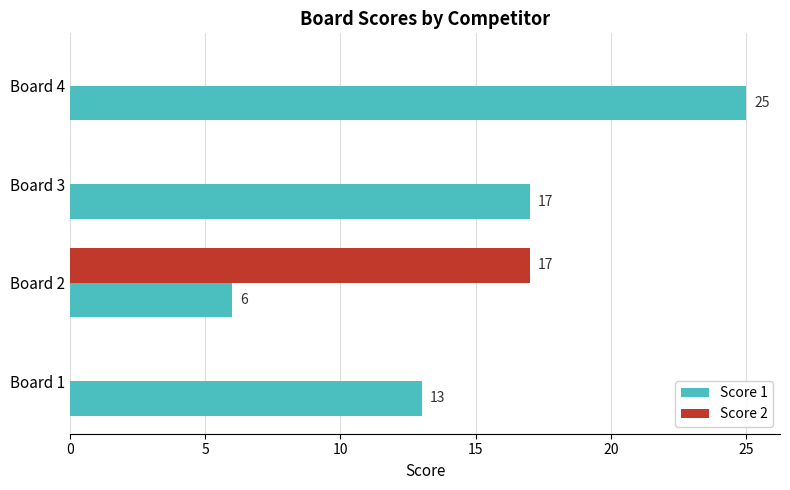

Is the value of Score 1 at Board 4 greater than the value of Score 2 at Board 1?

Yes